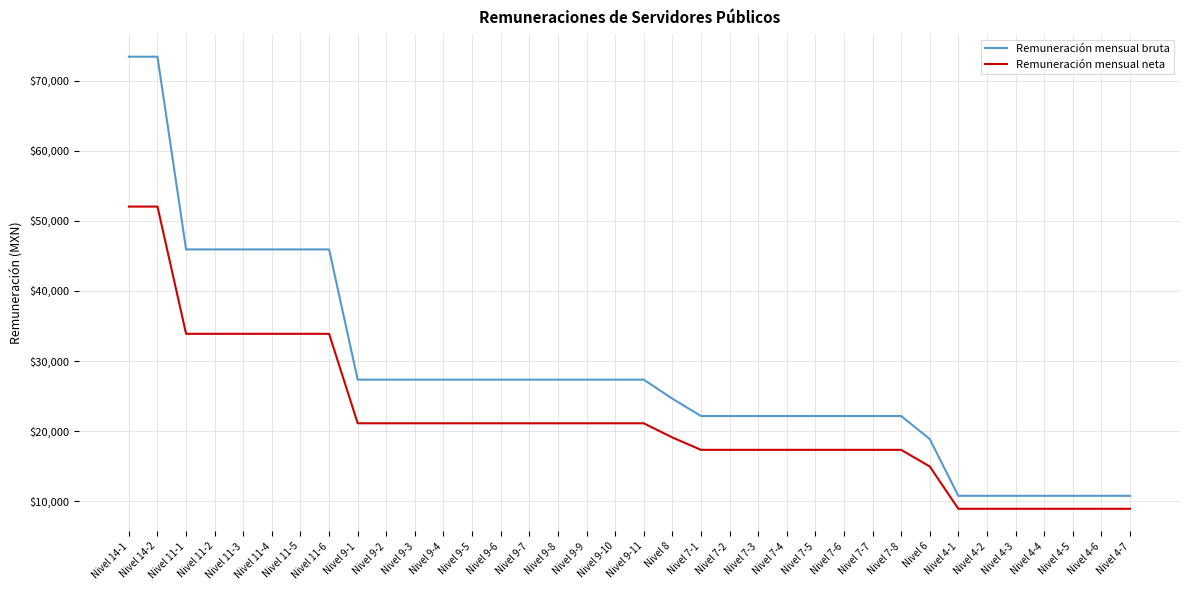

Is the value of Remuneración mensual bruta at Nivel 8 greater than the value of Remuneración mensual neta at Nivel 14-2?

No